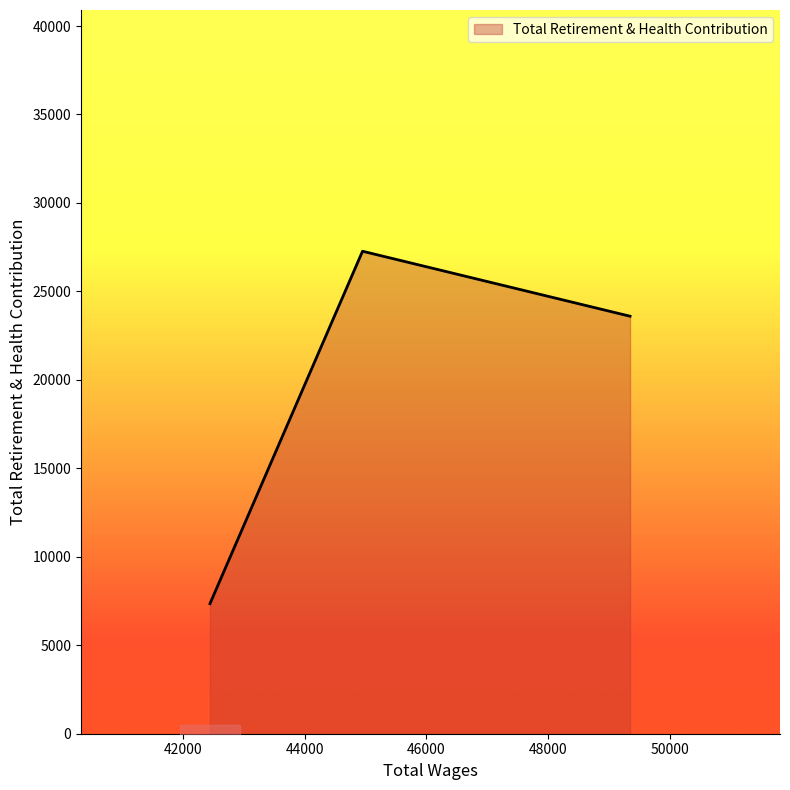

List the labels in order of value, smallest first.

42438.0, 49350.0, 44948.0